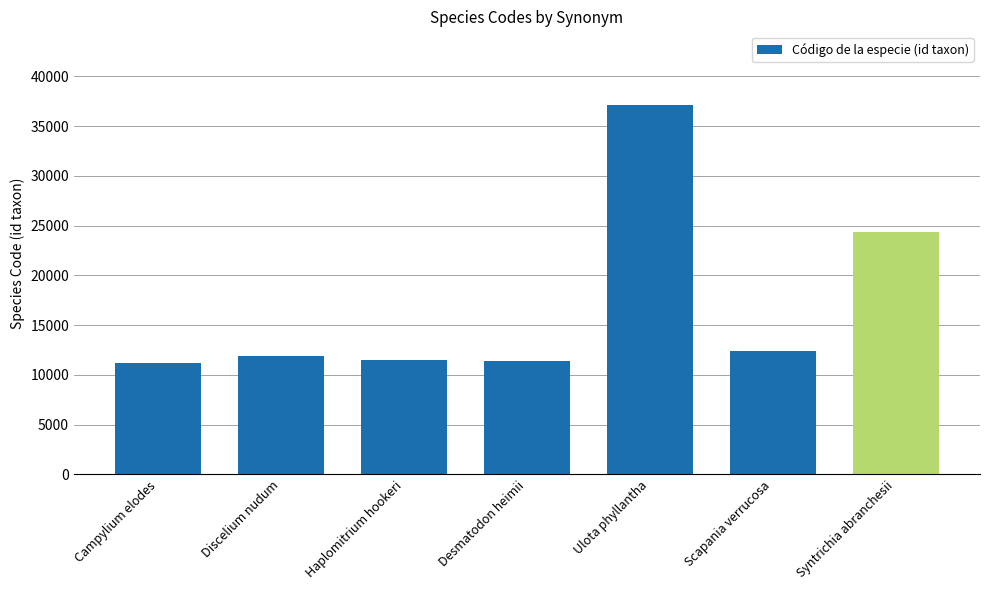

Which has a higher value, Discelium nudum or Campylium elodes?

Discelium nudum